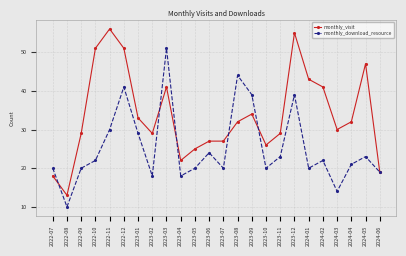

What is the difference between the highest and lowest values at 2023-03?

10